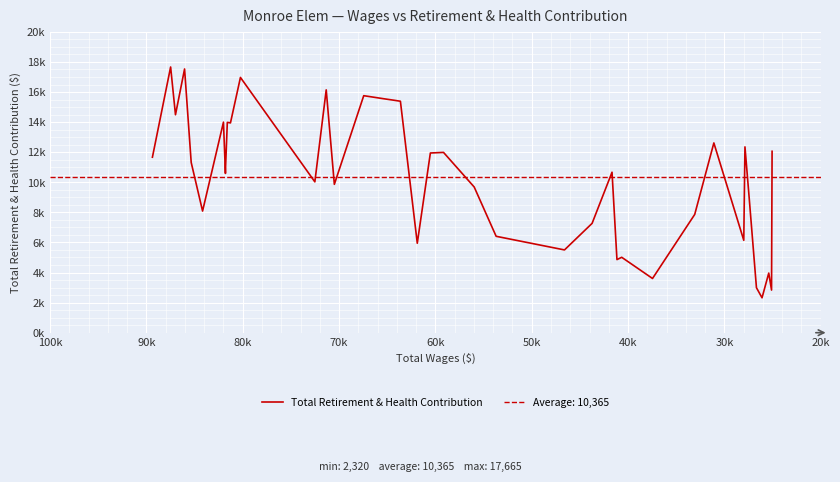

How many interior local peaks (higher than both neighbors) does the data have?

13